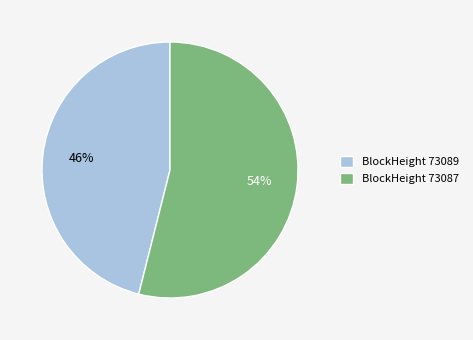

True or false: BlockHeight 73089 accounts for 57% of the total.

False